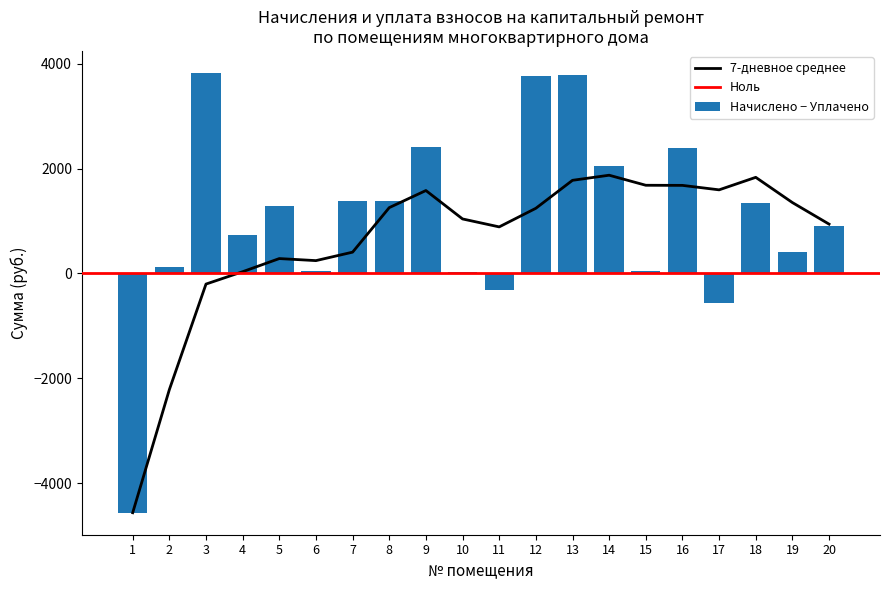

What is the minimum value for Начислено − Уплачено?

-4563.3